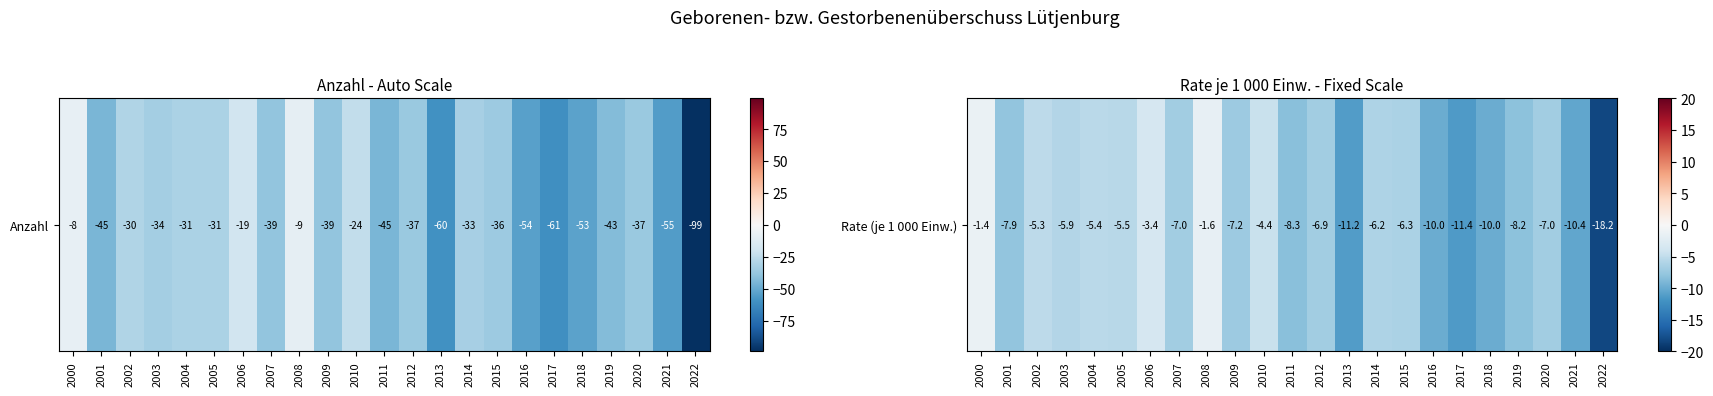

What is the sum of the values at 2001 and 2020?

-14.9